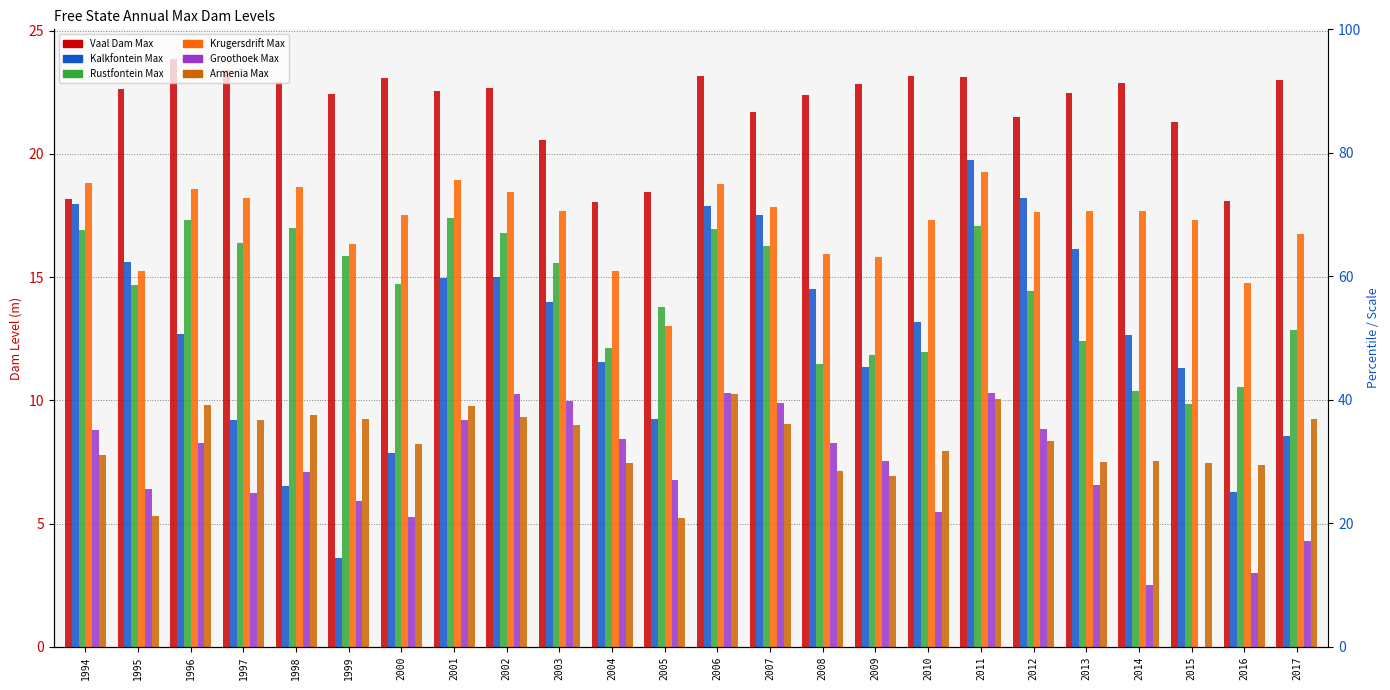

Count the number of data series in this chart.

6